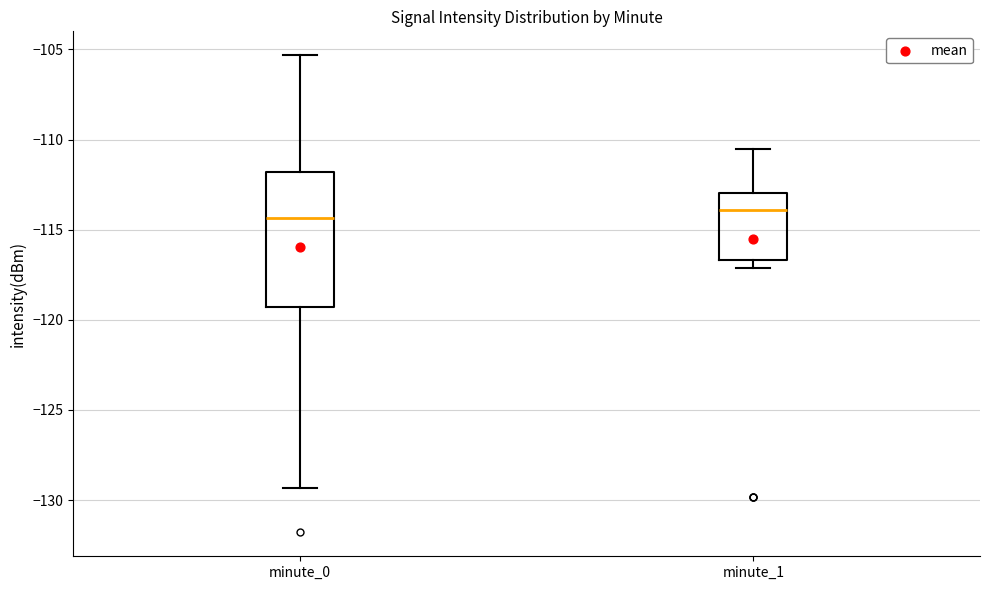

Reading left to right, read every box against the y-axis: the position of its median line, the range the box covers, and the ends of its whiskers. The values are not printed on the chart, so give them approximately, as read against the axis.

minute_0: median -114.5, box -119.5 to -112.0, whiskers -129.5 to -105.5
minute_1: median -114.0, box -116.5 to -113.0, whiskers -117.0 to -110.5